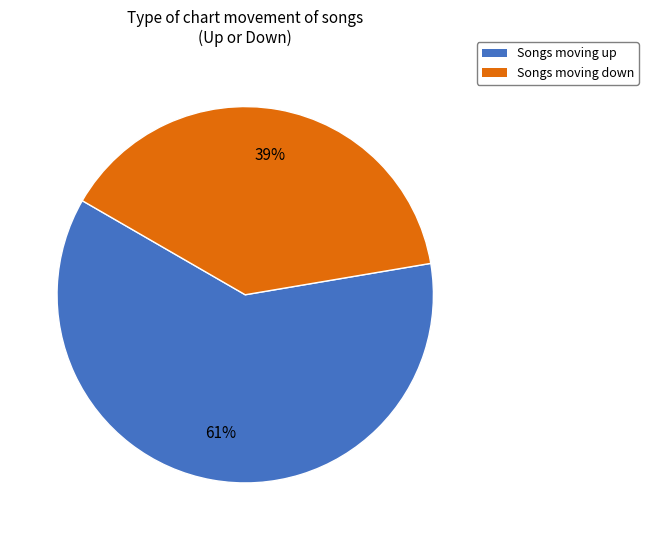

To the nearest percent, what is the average slice percentage?

50%